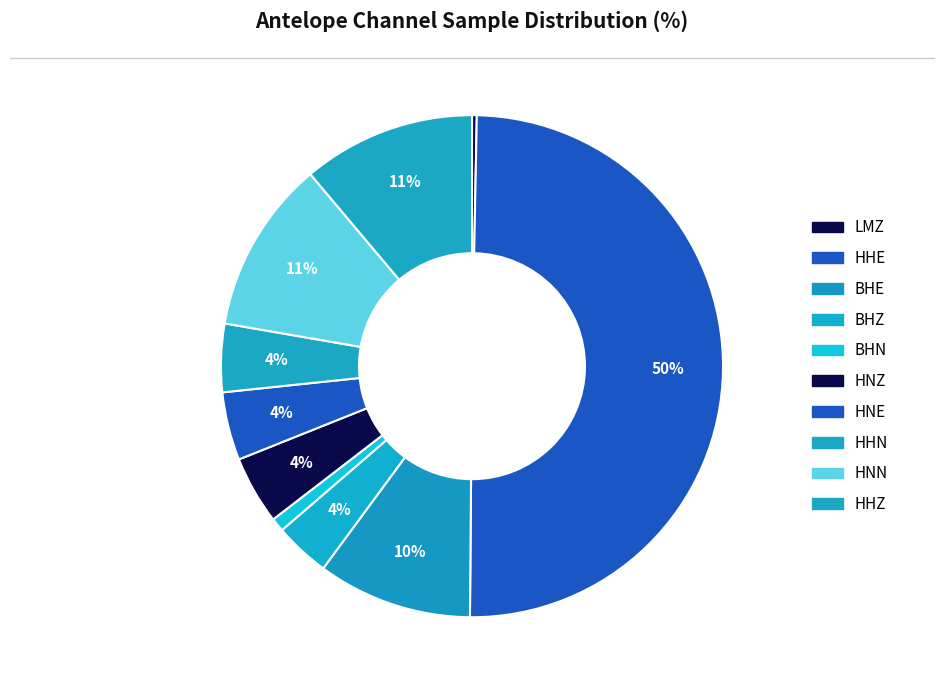

How many slices are in this pie chart?

10